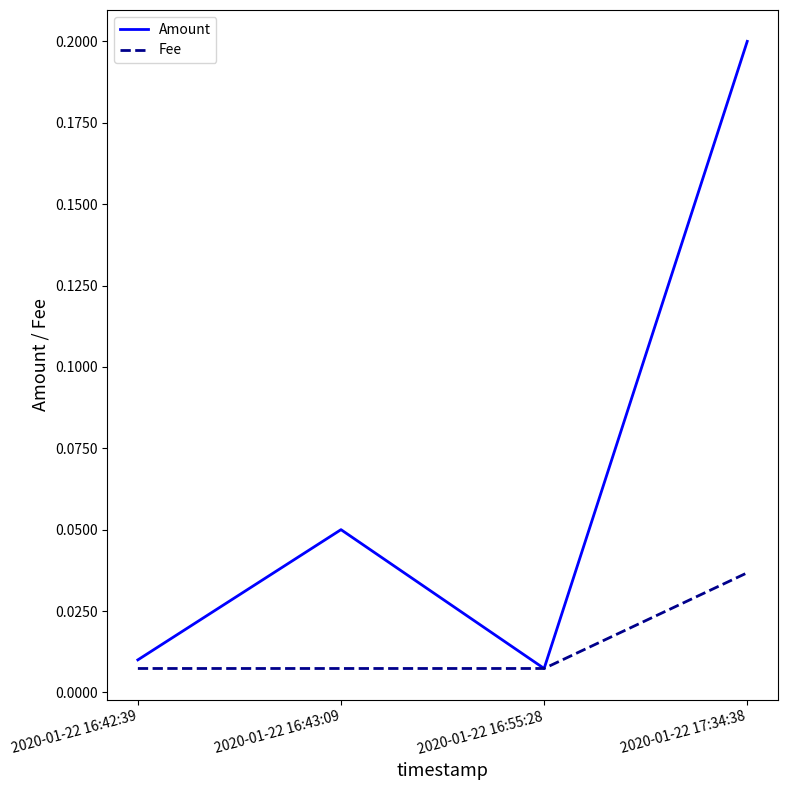

Is the value of Amount at 2020-01-22 16:43:09 greater than the value of Fee at 2020-01-22 16:43:09?

Yes